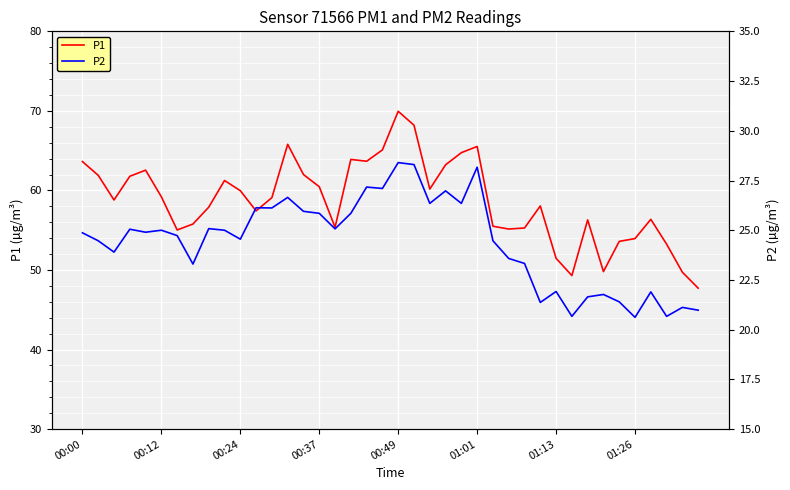

What is the maximum value for P1?

70.0